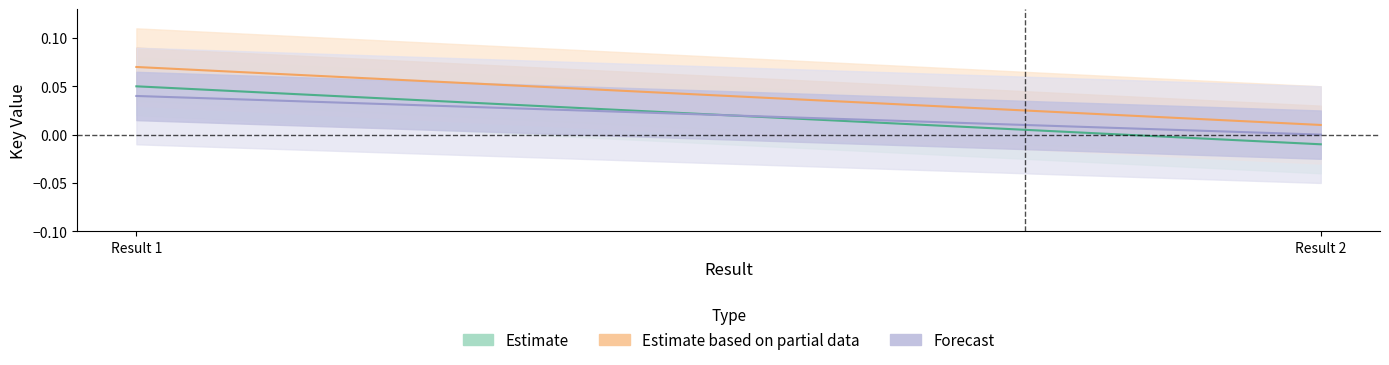

Is the value of Estimate at Result 2 greater than the value of Estimate based on partial data at Result 1?

No